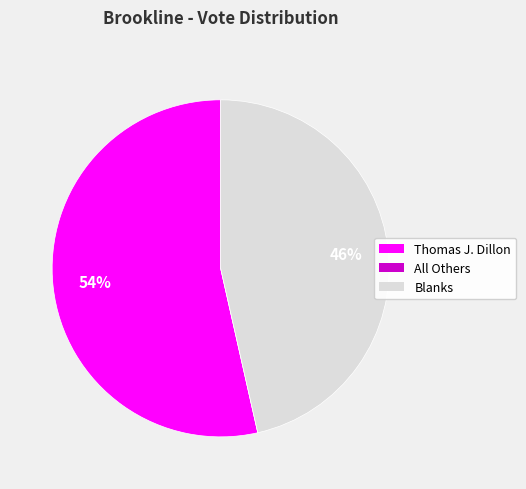

True or false: Thomas J. Dillon accounts for 64% of the total.

False